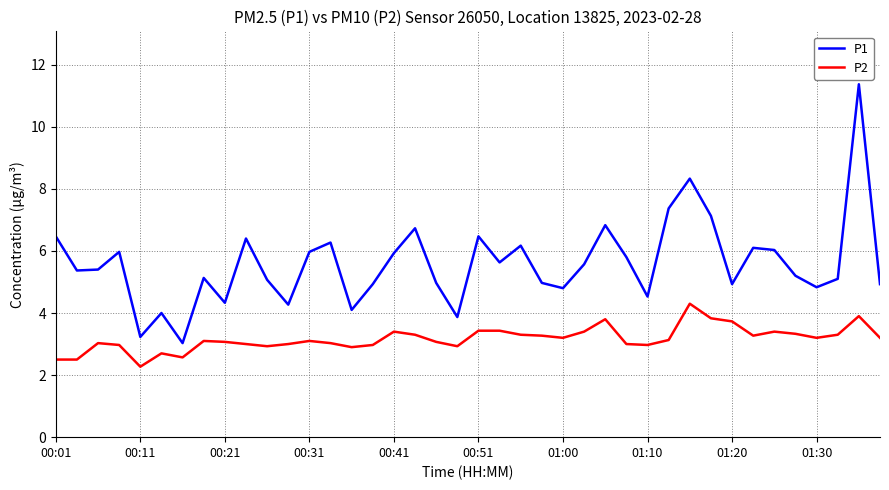

What is the sum of all P1 values?

223.5